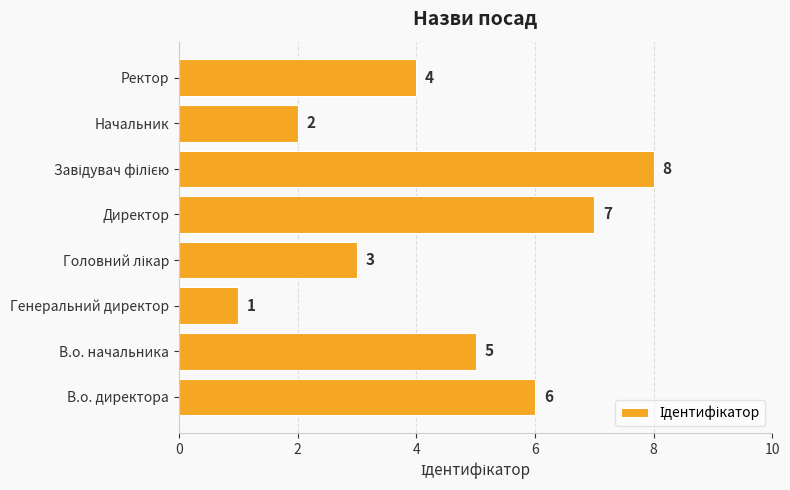

What is the approximate value at Ректор?

4